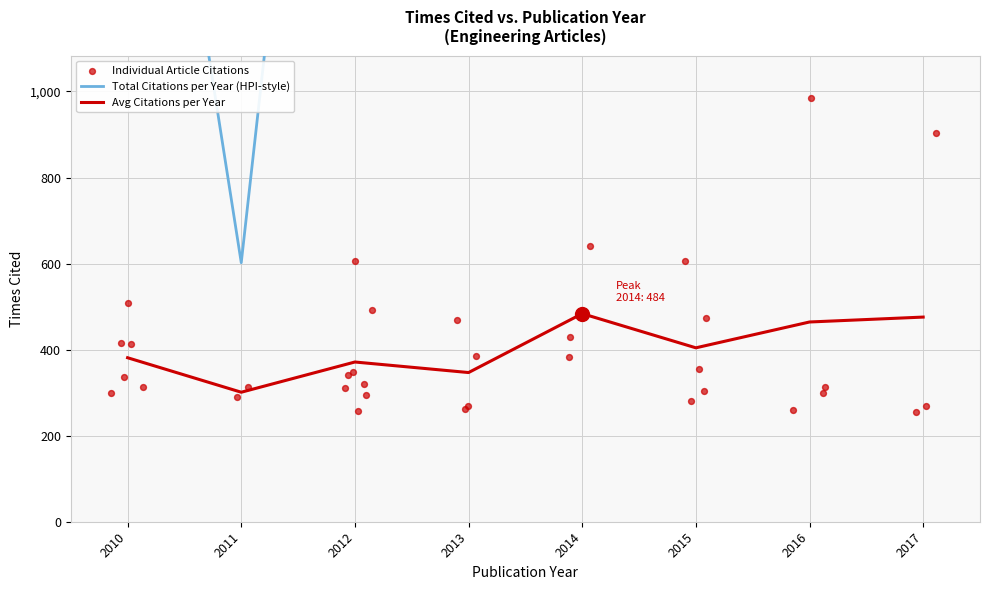

Approximately how many times larger is the value at 2013 compared to 2015?

0.9